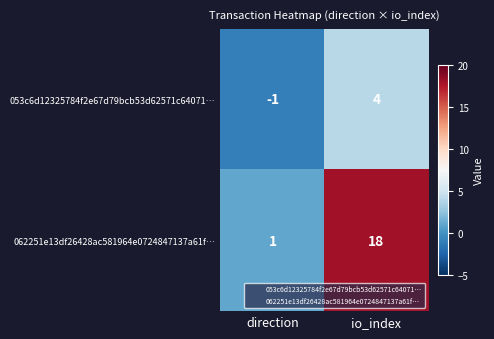

Reading left to right, list all the values displayed in this chart.

053c6d12325784f2e67d79bcb53d62571c64071…: direction=-1	io_index=4
062251e13df26428ac581964e0724847137a61f…: direction=1	io_index=18